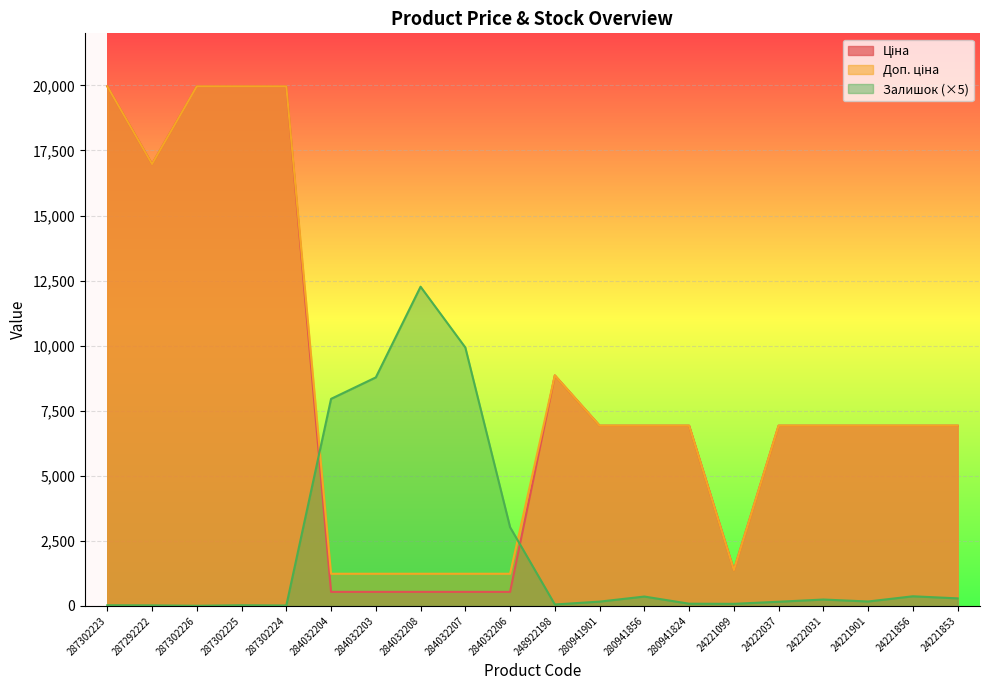

At which label is Залишок closest to 6135?

284032204